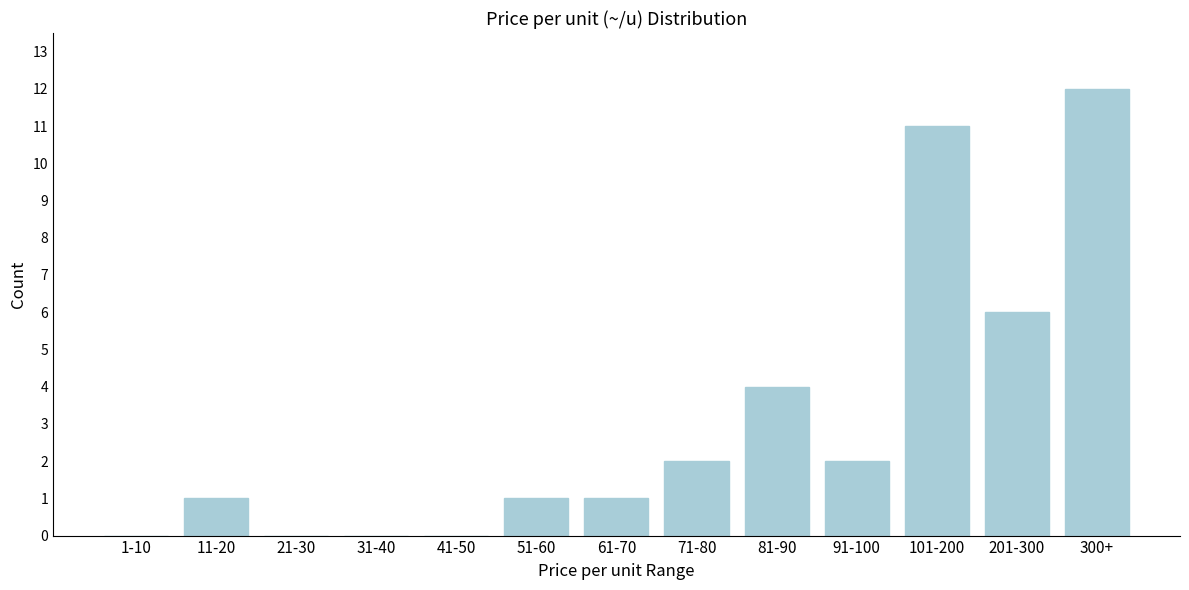

Reading right to left, what are all the values shown in this chart?

300+=12	201-300=6	101-200=11	91-100=2	81-90=4	71-80=2	61-70=1	51-60=1	41-50=0	31-40=0	21-30=0	11-20=1	1-10=0